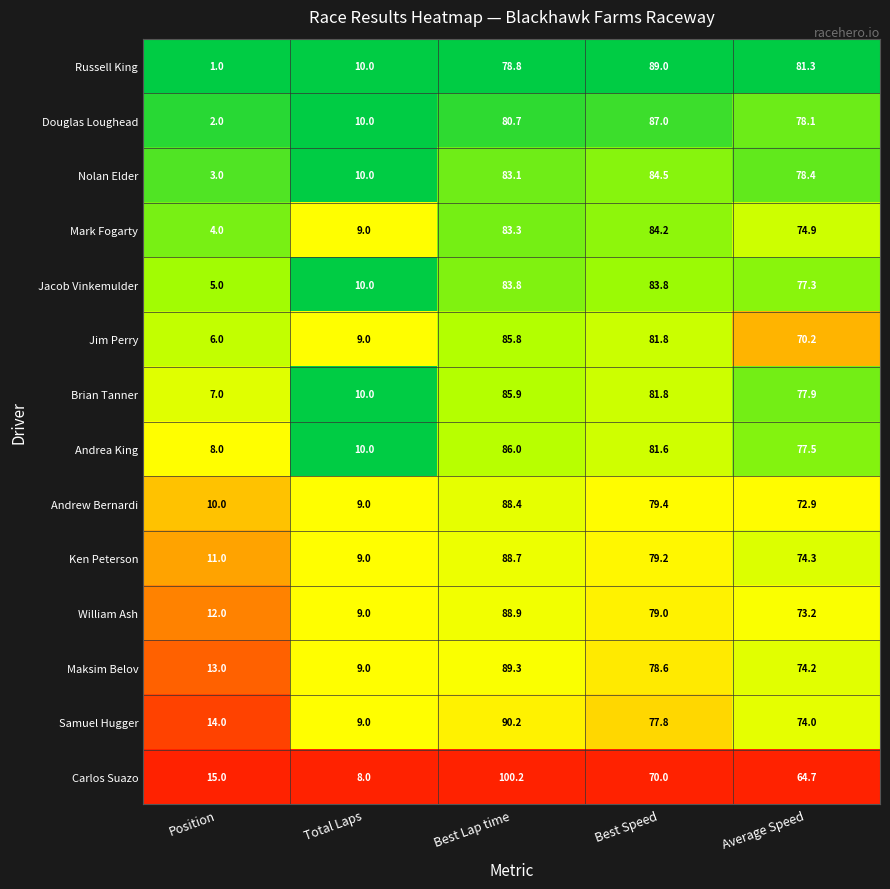

What is the total value across all series at Total Laps?

131.0